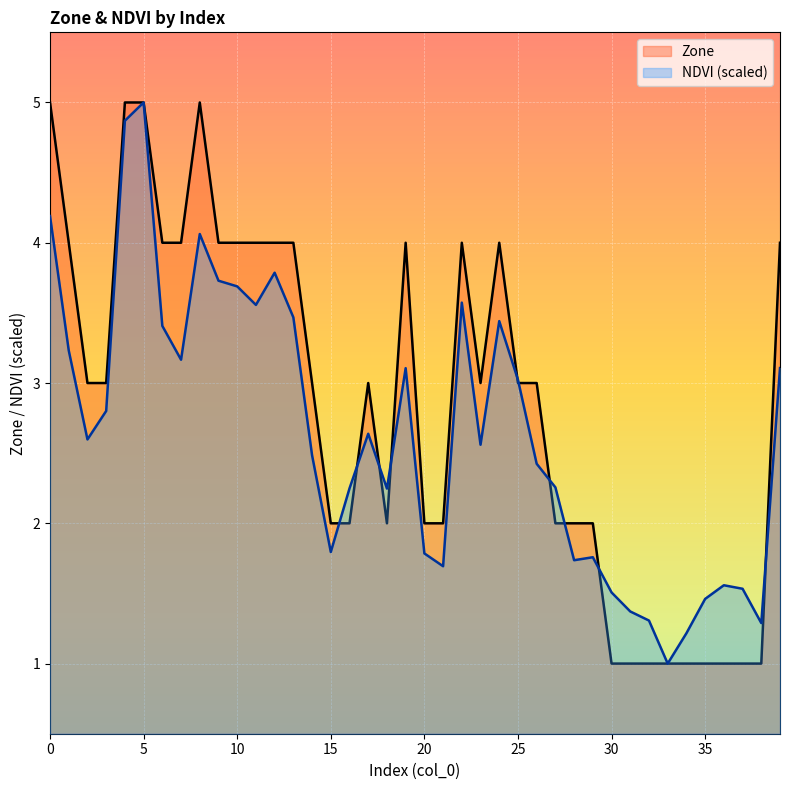

True or false: NDVI (scaled) has a value of 2.6 at 17.

True